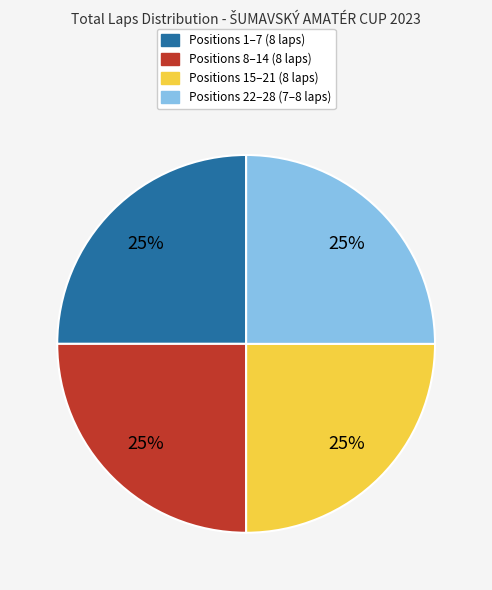

To the nearest percent, what is the average slice percentage?

25%